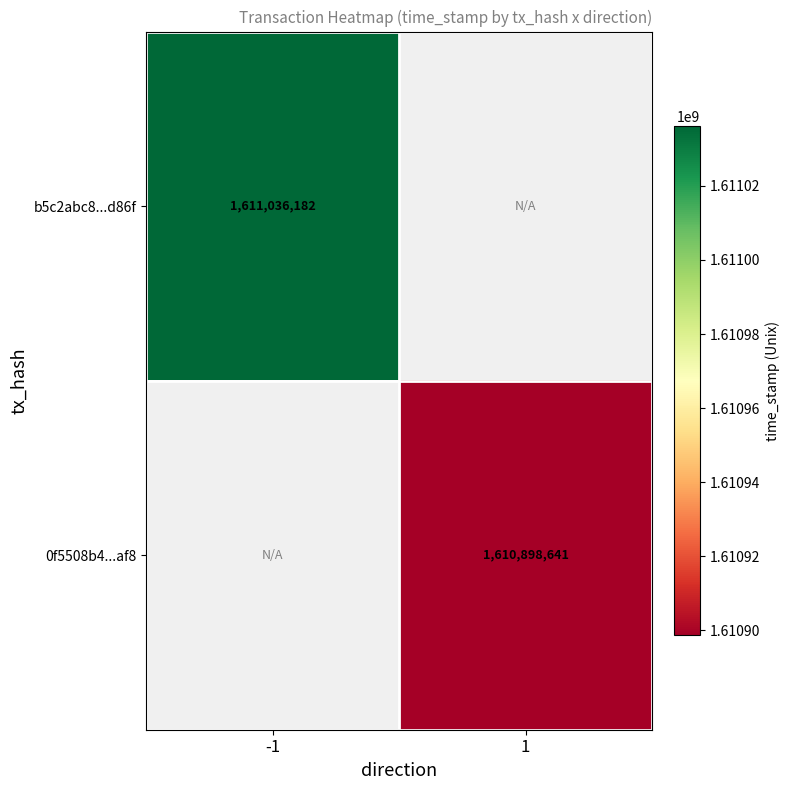

Is it true that 0f5508b4...af8 equals 1118168013 at 1?

False